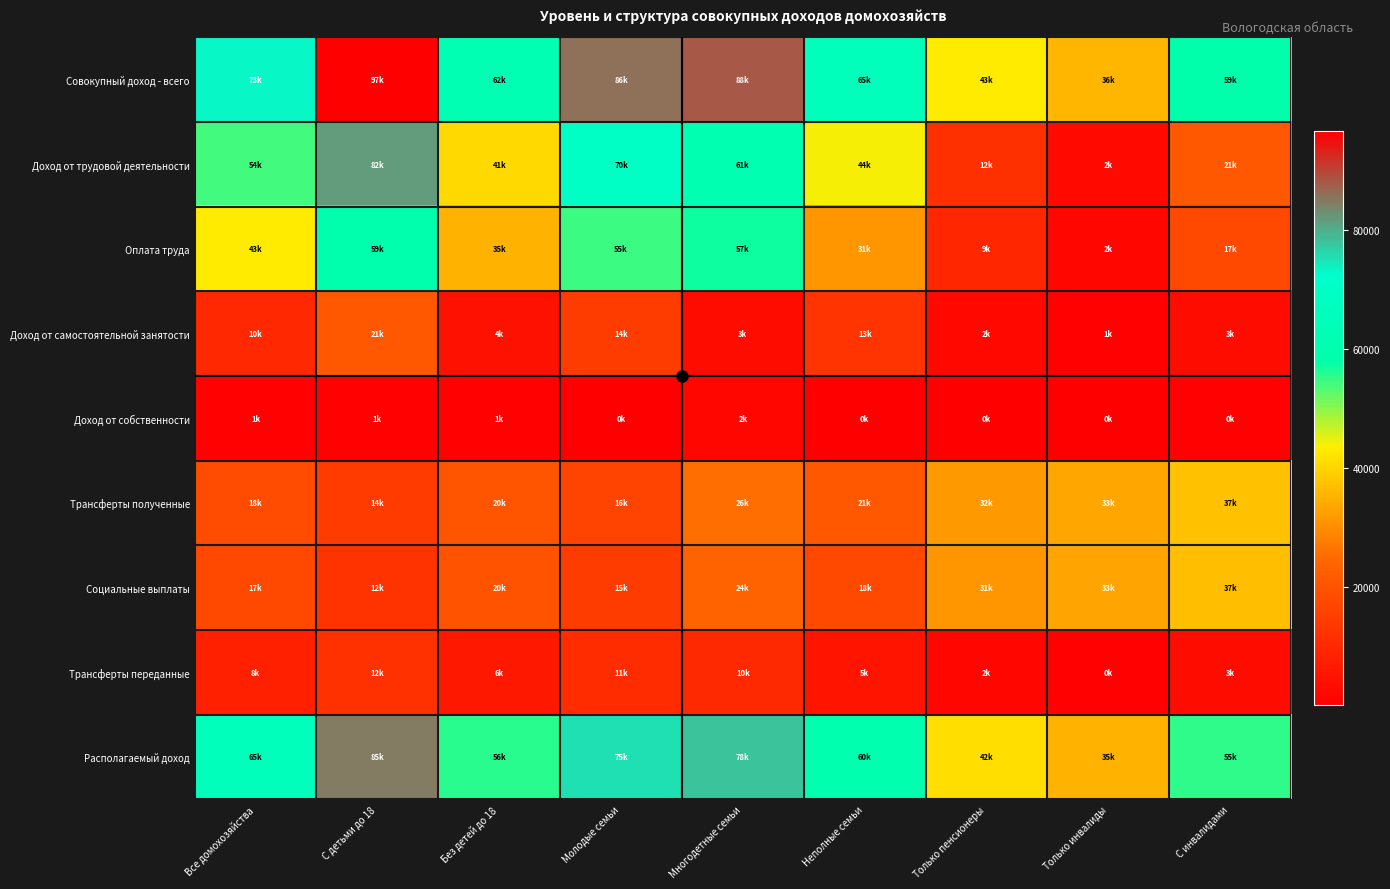

Which series has the largest total across all categories?

Совокупный доход - всего